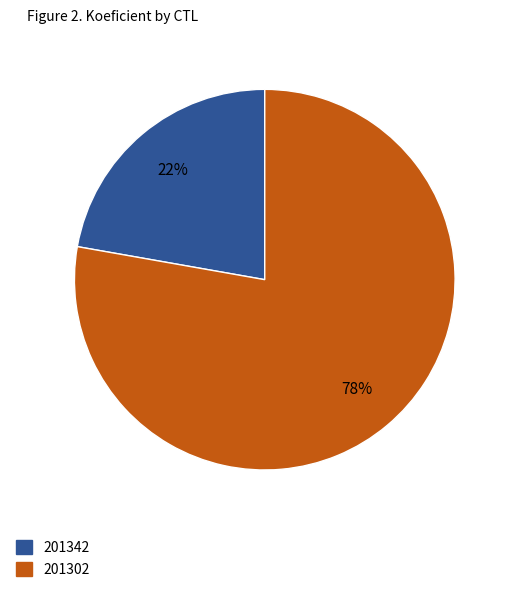

Which slice is the largest?

201302